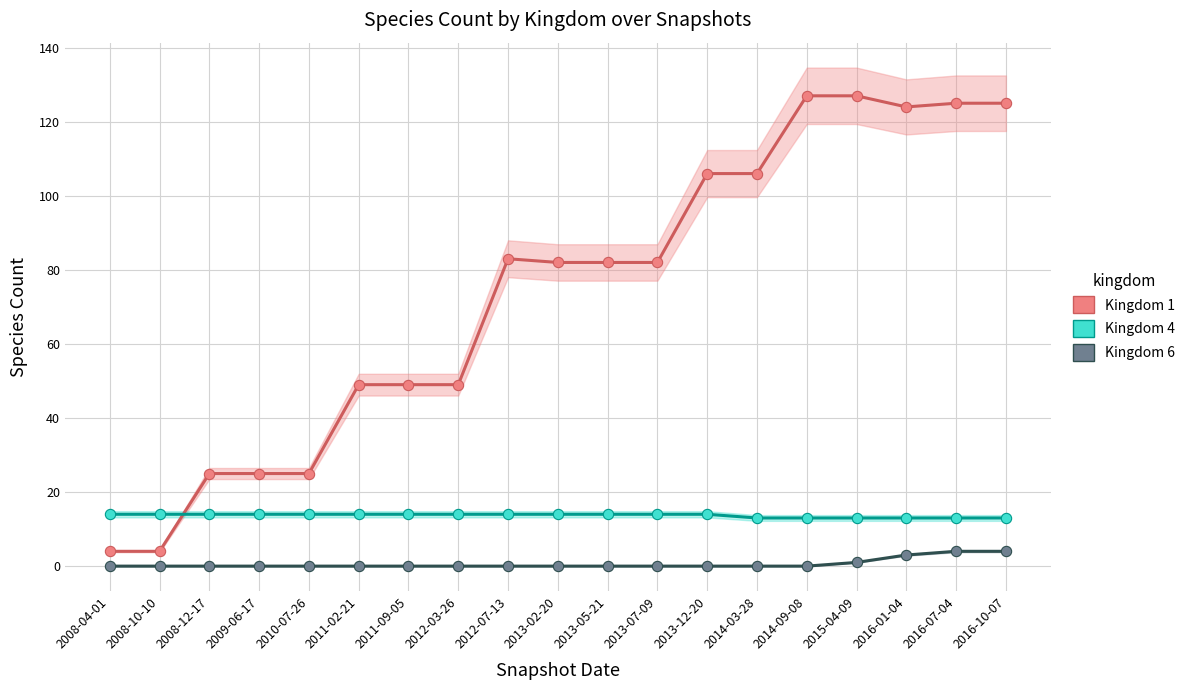

Which series reaches the minimum Y coordinate?

Kingdom 6